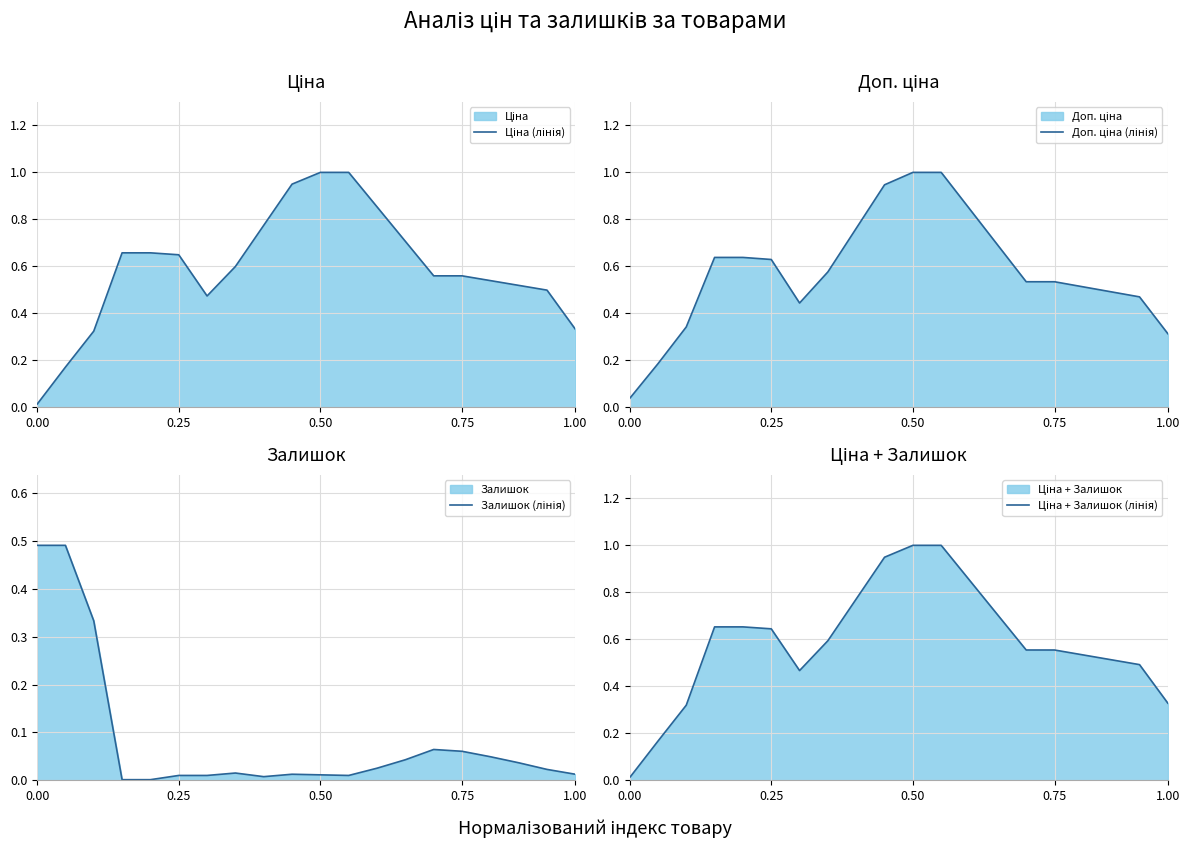

What is the label of the 20th point from the left?

1.00